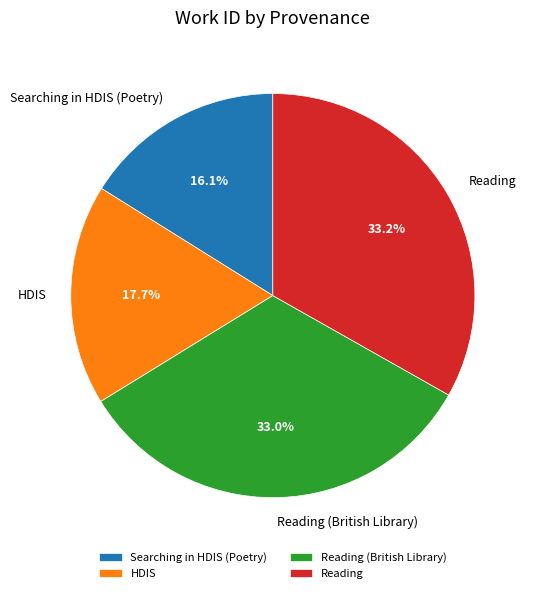

Is it true that Searching in HDIS (Poetry) is 22% of the pie?

False